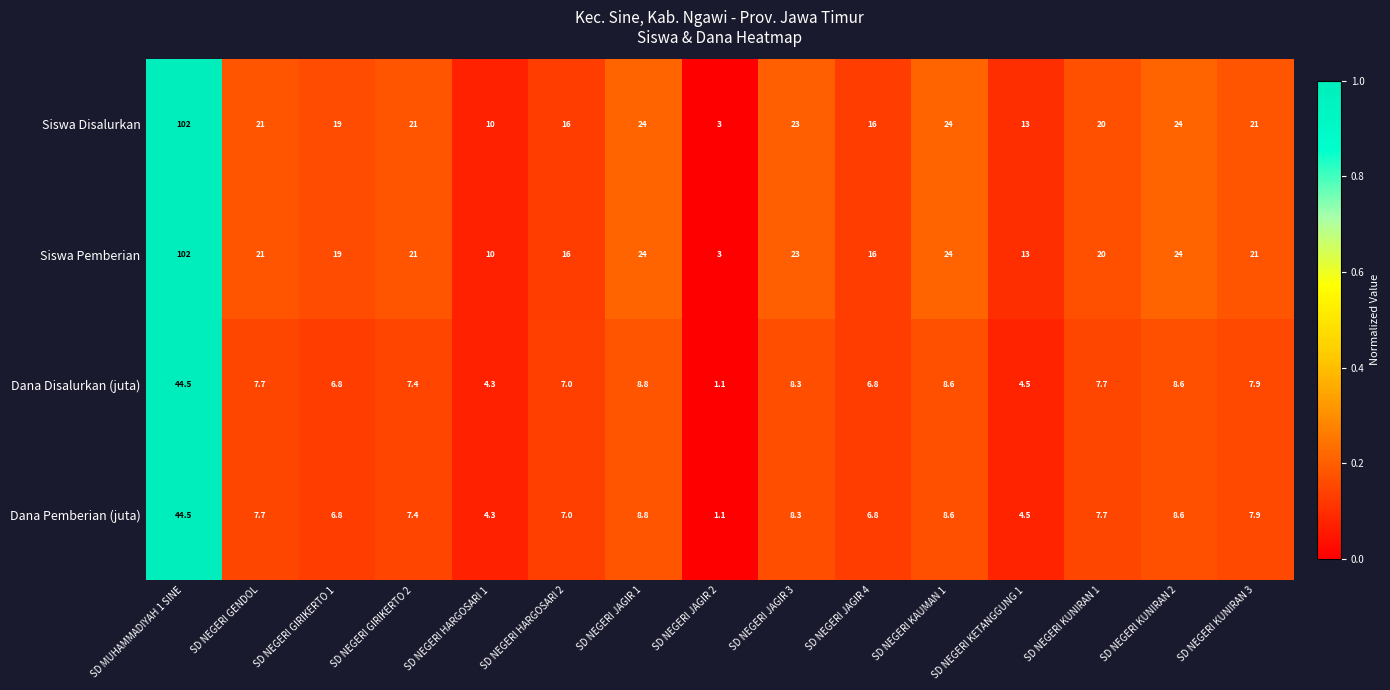

What is the approximate value of Dana Pemberian (juta) at SD NEGERI KUNIRAN 3?

7.9